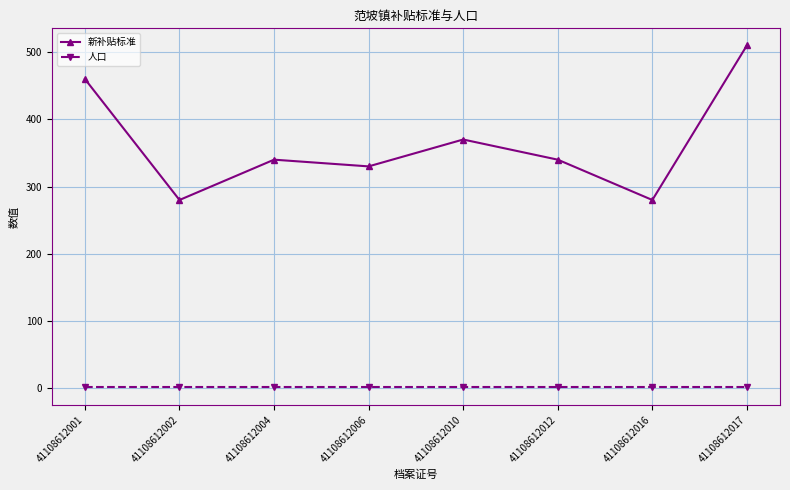

At which label does 新补贴标准 first exceed 340?

41108612001